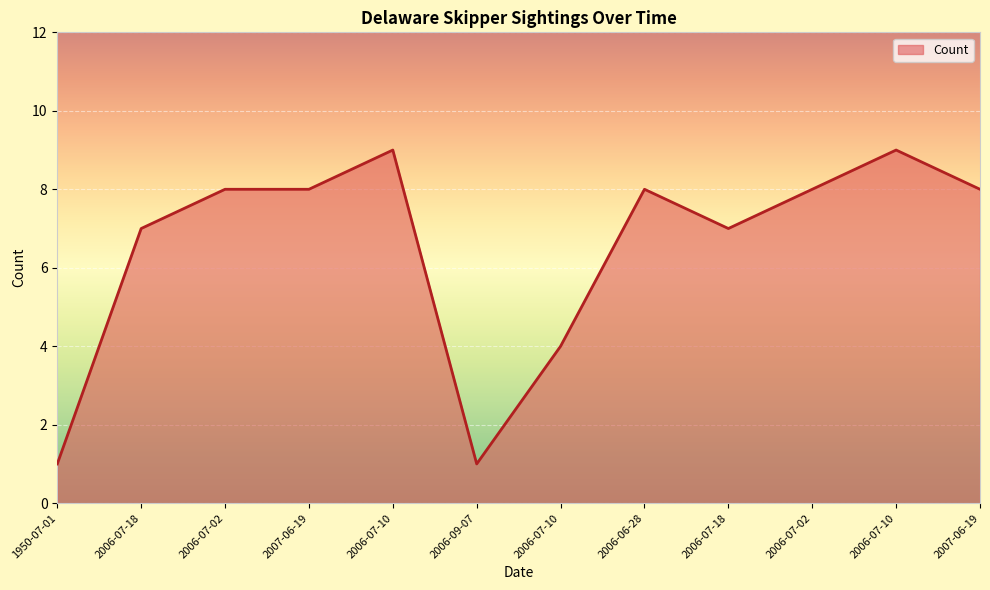

Rank the categories by value from highest to lowest.

2006-07-10, 2006-07-10, 2006-07-02, 2007-06-19, 2006-06-28, 2006-07-02, 2007-06-19, 2006-07-18, 2006-07-18, 2006-07-10, 1950-07-01, 2006-09-07